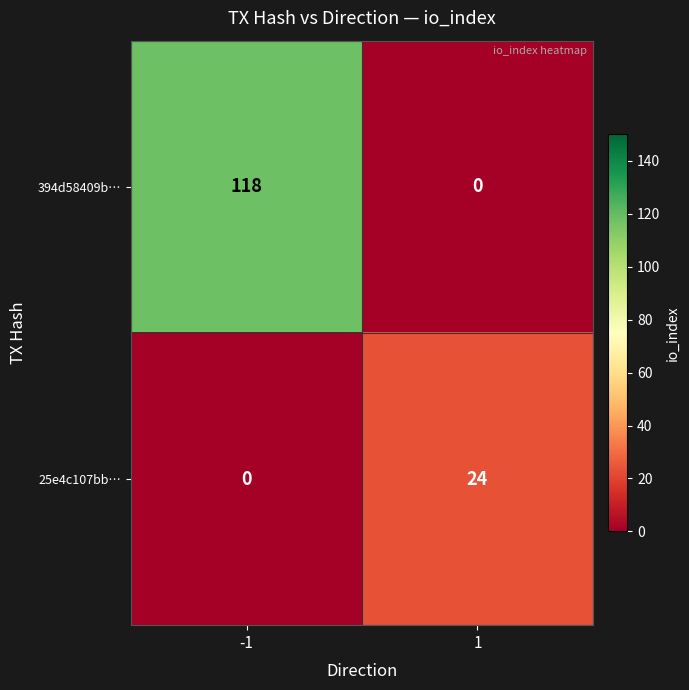

Rank the series by their average value, from highest to lowest.

394d58409b…, 25e4c107bb…